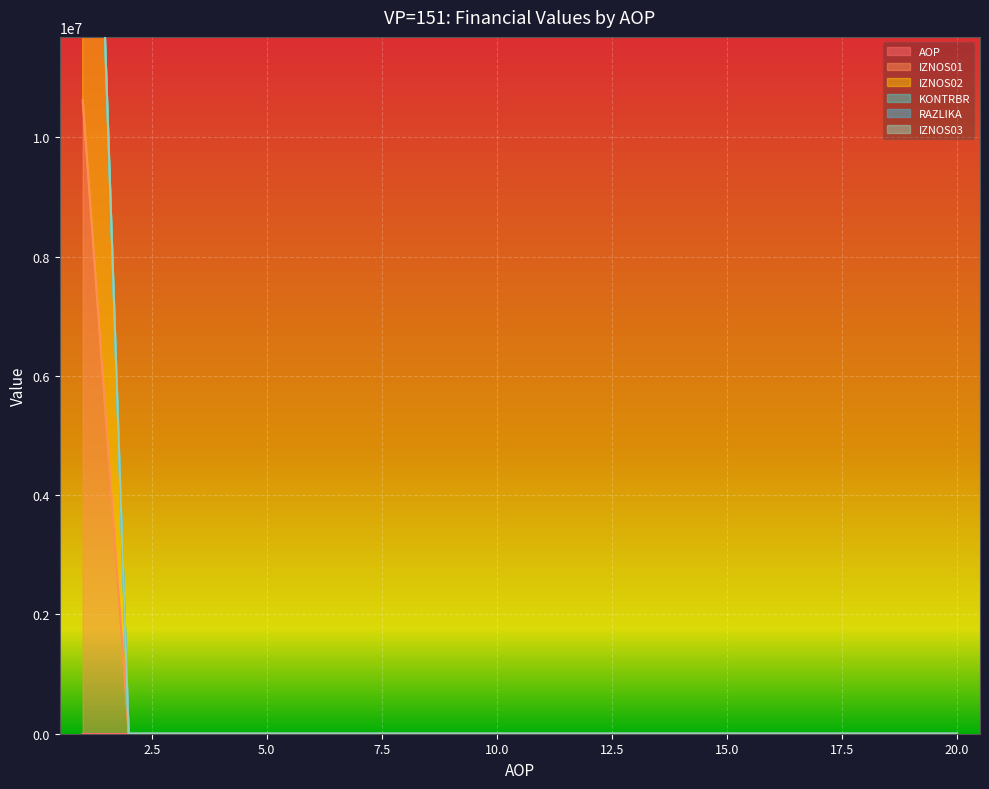

Between 17 and 13, which is larger?

17